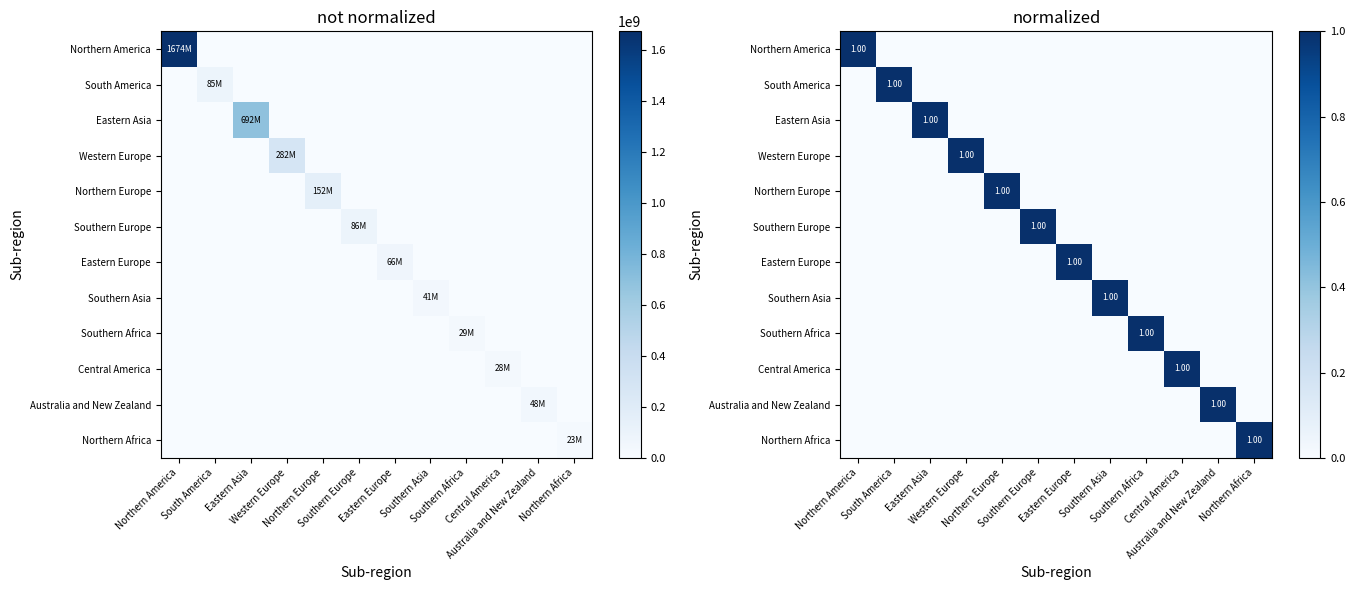

What is the difference between the highest and lowest values at Central America?

1